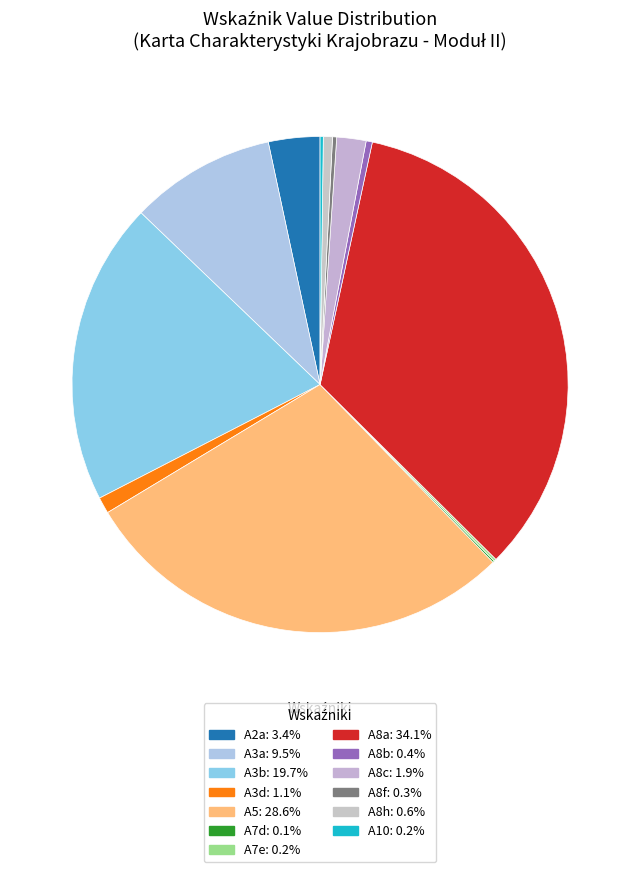

To the nearest percent, what percentage of the pie is A8a?

34%